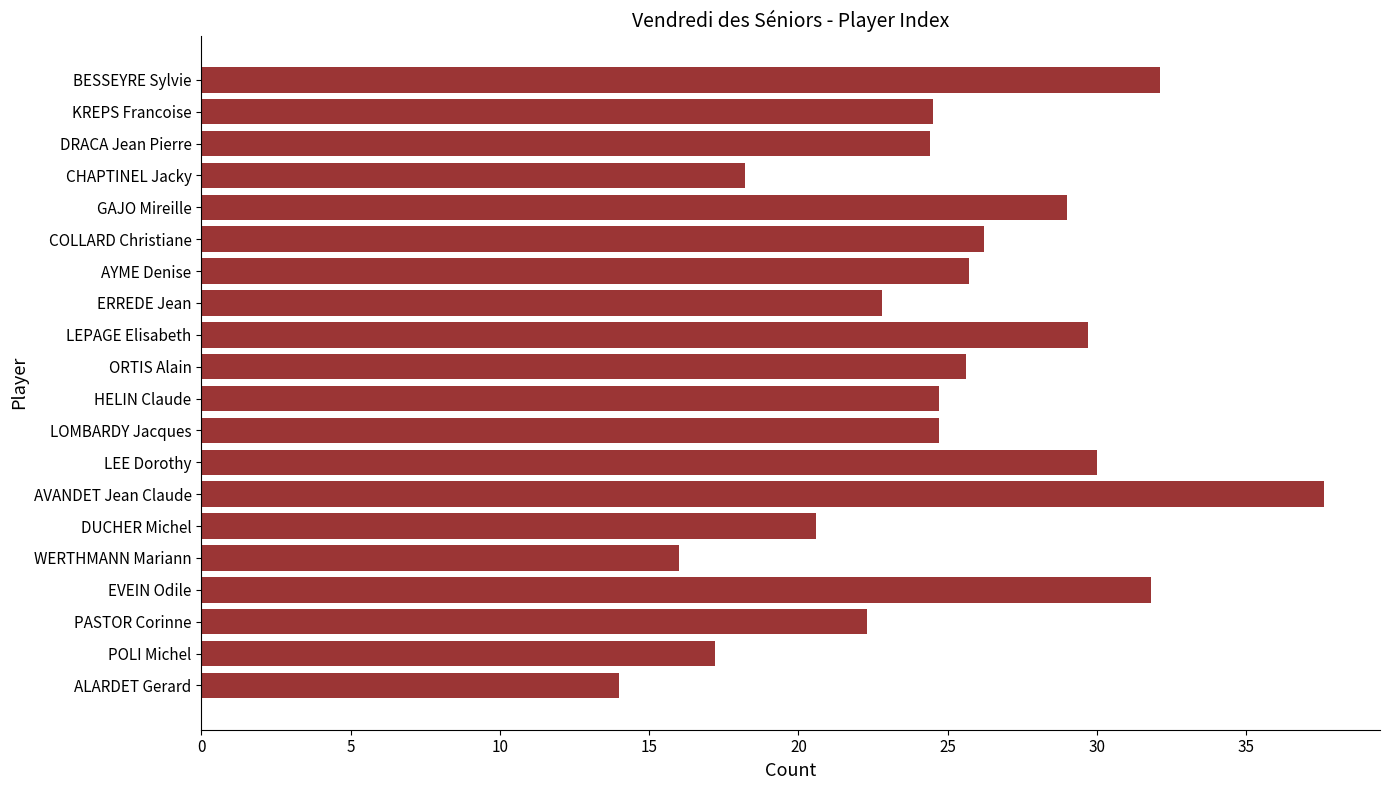

Count the number of values greater than 24.

13